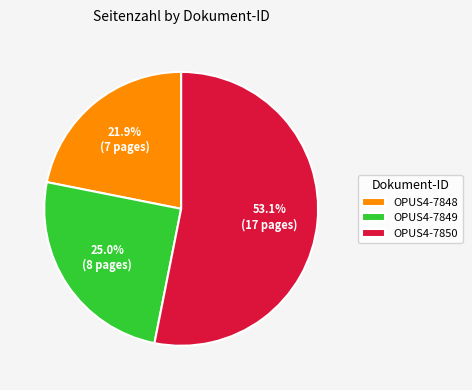

What is the majority slice?

OPUS4-7850